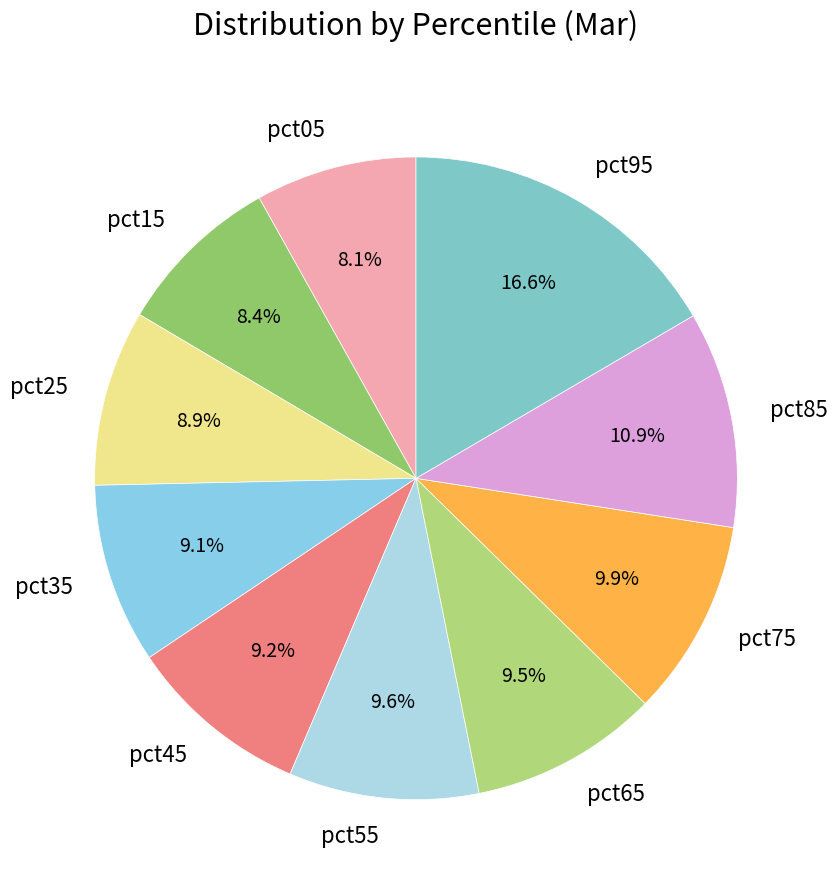

Which category has the biggest portion of the pie?

pct95